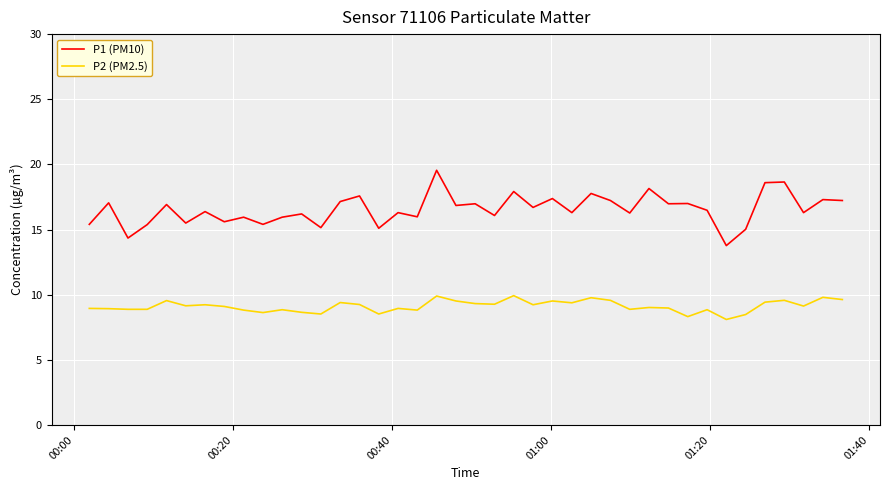

True or false: P2 (PM2.5) and P1 (PM10) cross at least once.

False